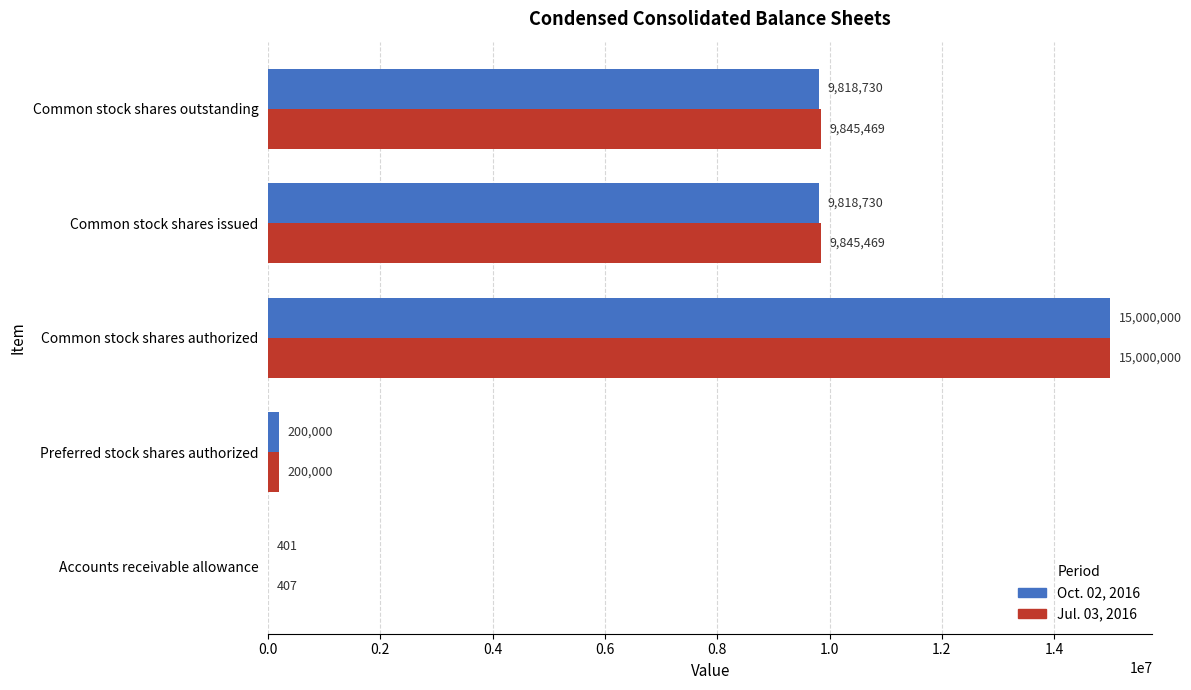

What are all the series names shown in the legend?

Oct. 02, 2016, Jul. 03, 2016